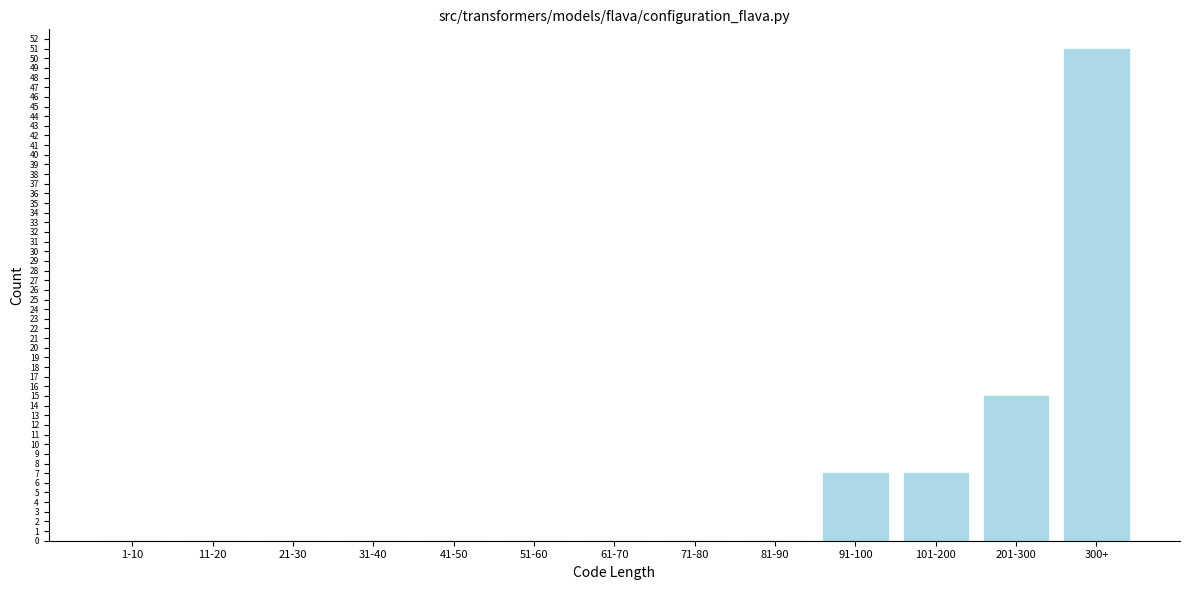

Reading left to right, what are all the values shown in this chart?

1-10=0	11-20=0	21-30=0	31-40=0	41-50=0	51-60=0	61-70=0	71-80=0	81-90=0	91-100=7	101-200=7	201-300=15	300+=51